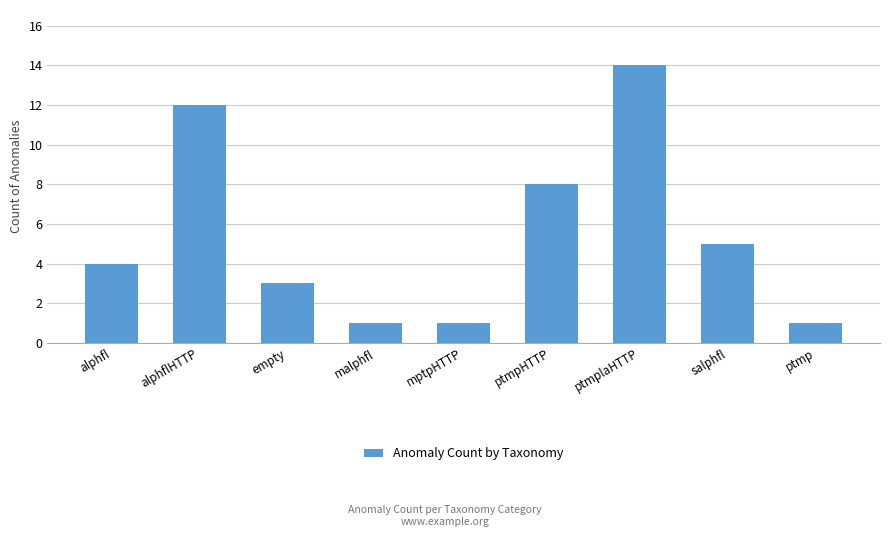

What is the maximum value shown in the chart?

14